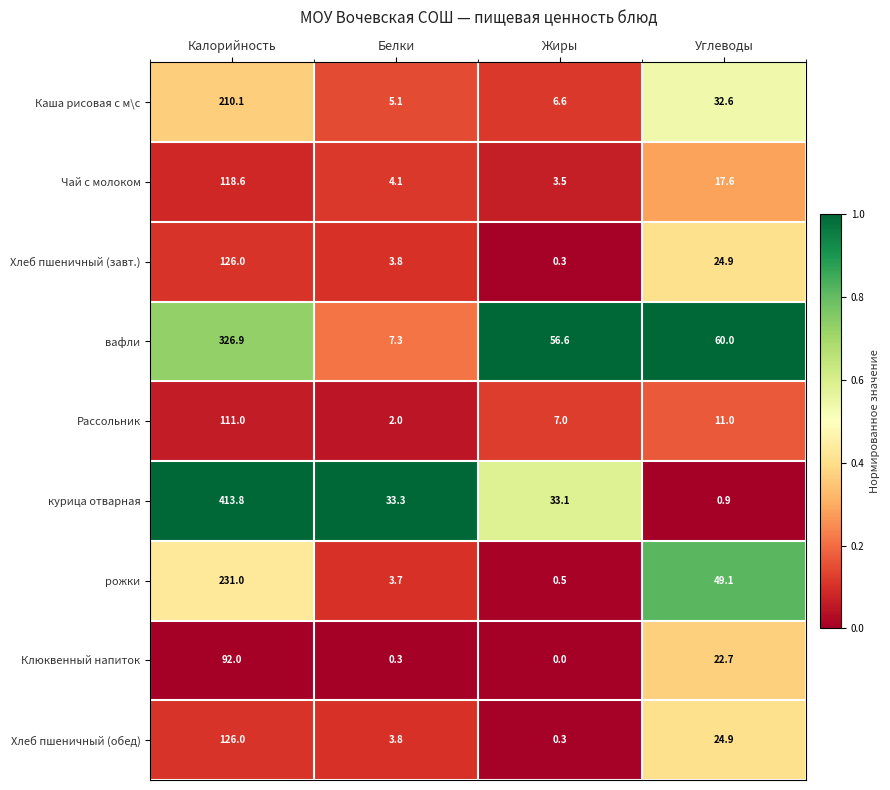

What is the difference between the maximum and minimum values in the Хлеб пшеничный (обед) series?

125.7